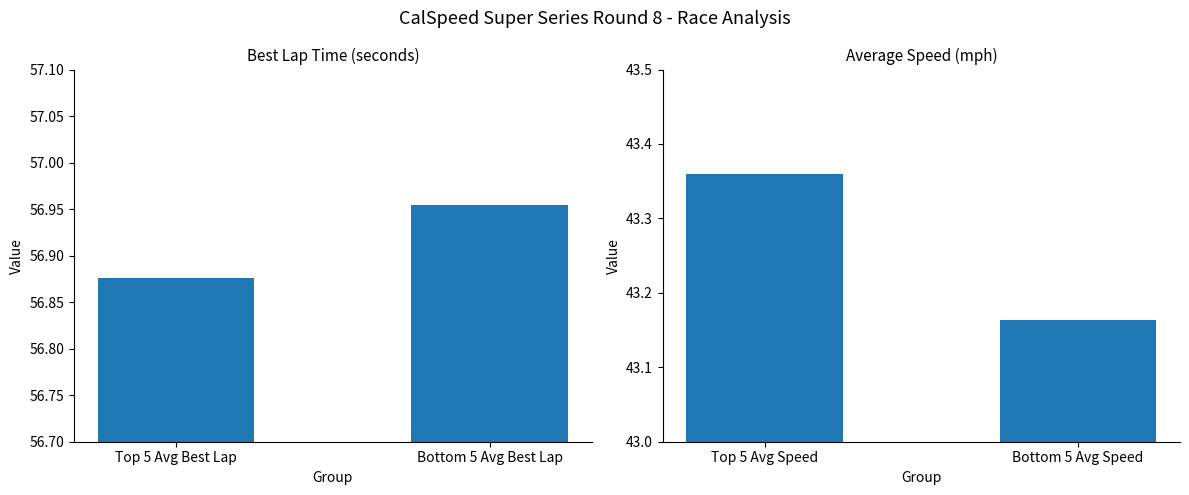

At how many categories does at least one series exceed 54?

2